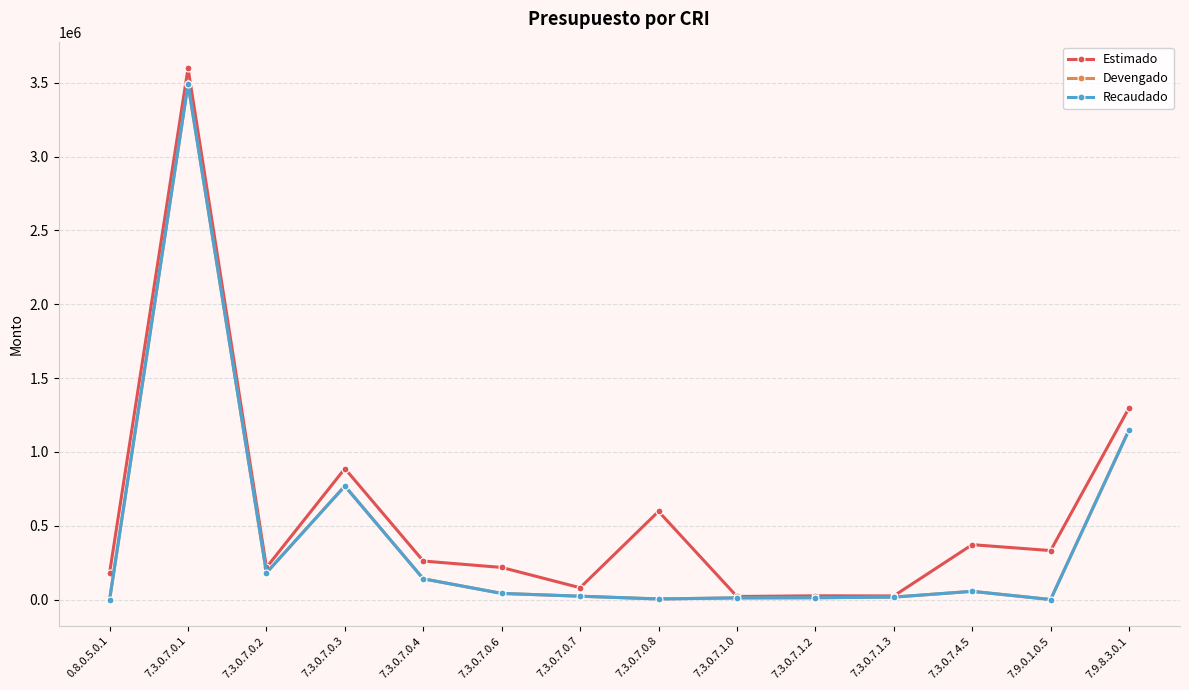

Does the chart have visible grid lines?

Yes